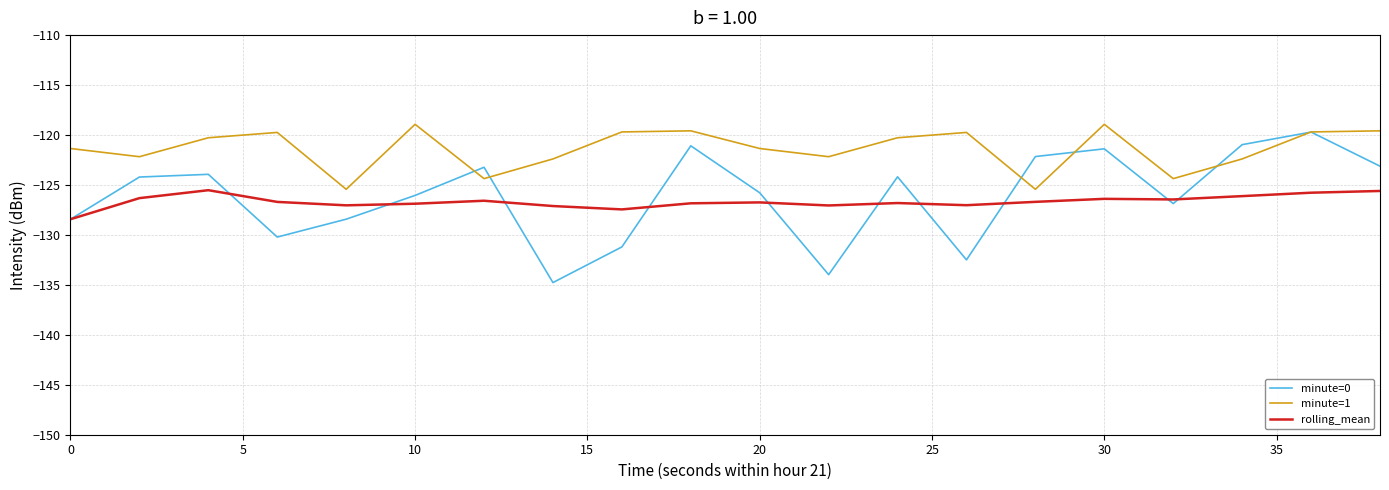

Which series has the largest total across all categories?

minute=1